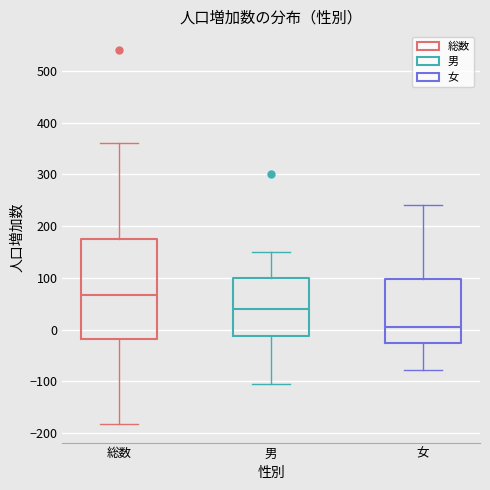

Where does the median line of the box for 総数 sit on the y-axis? The values are not printed on the chart, so give them approximately, as read against the axis.

70